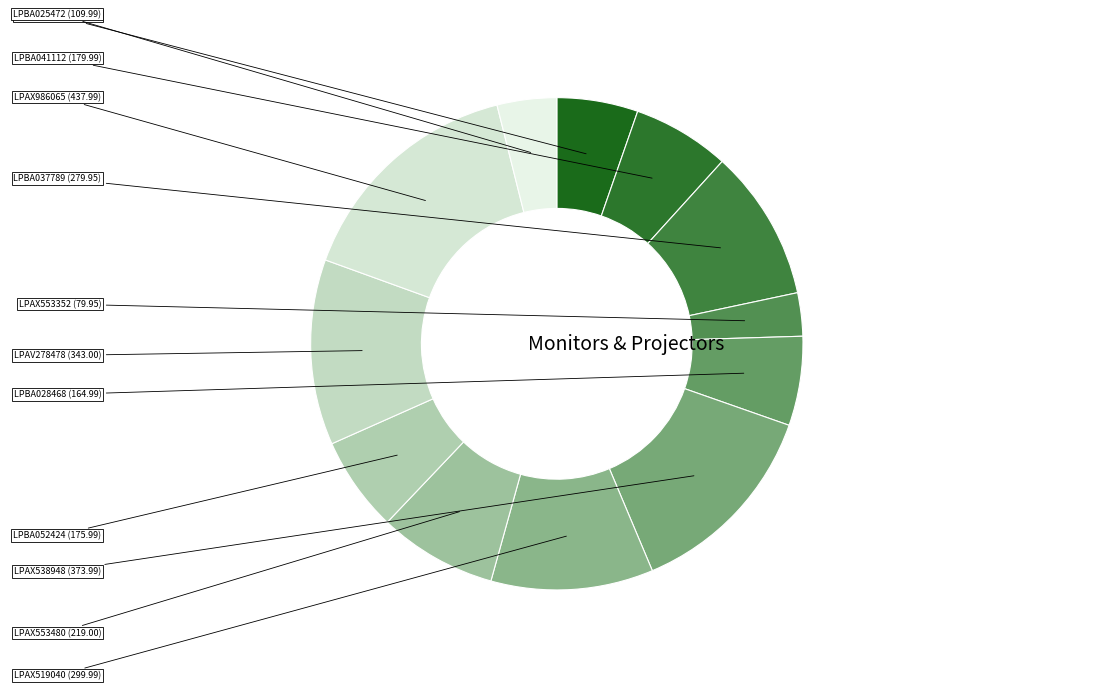

How many segments does this pie chart have?

12